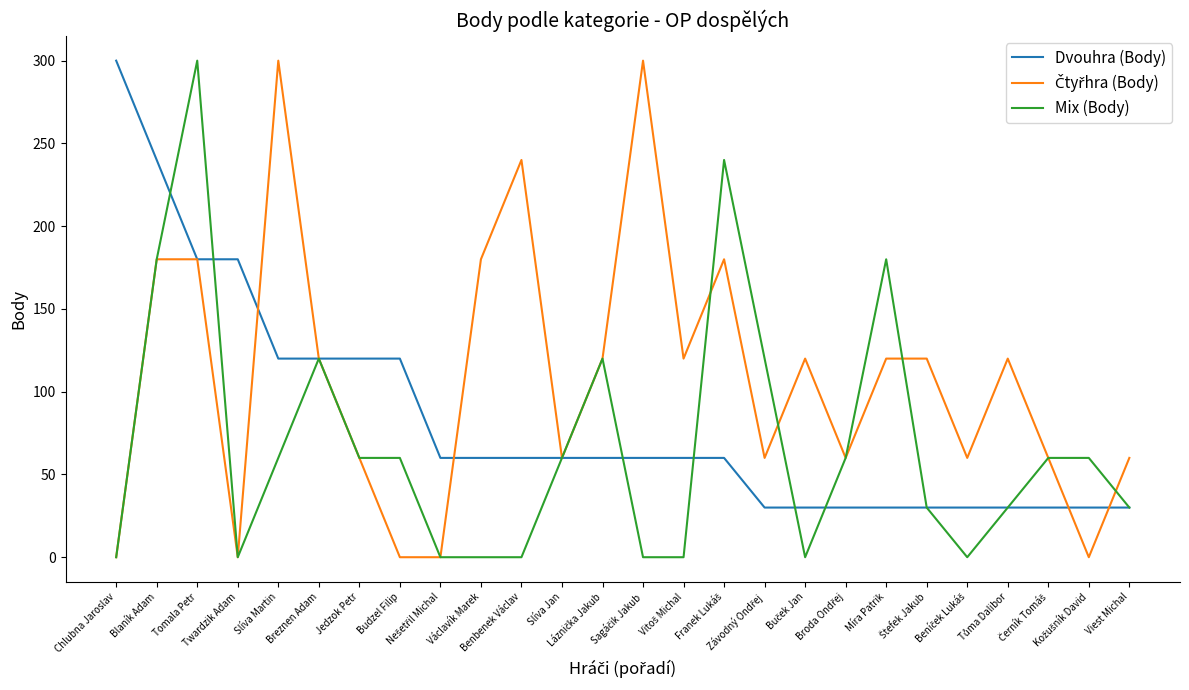

What is the maximum value shown in the chart?

300